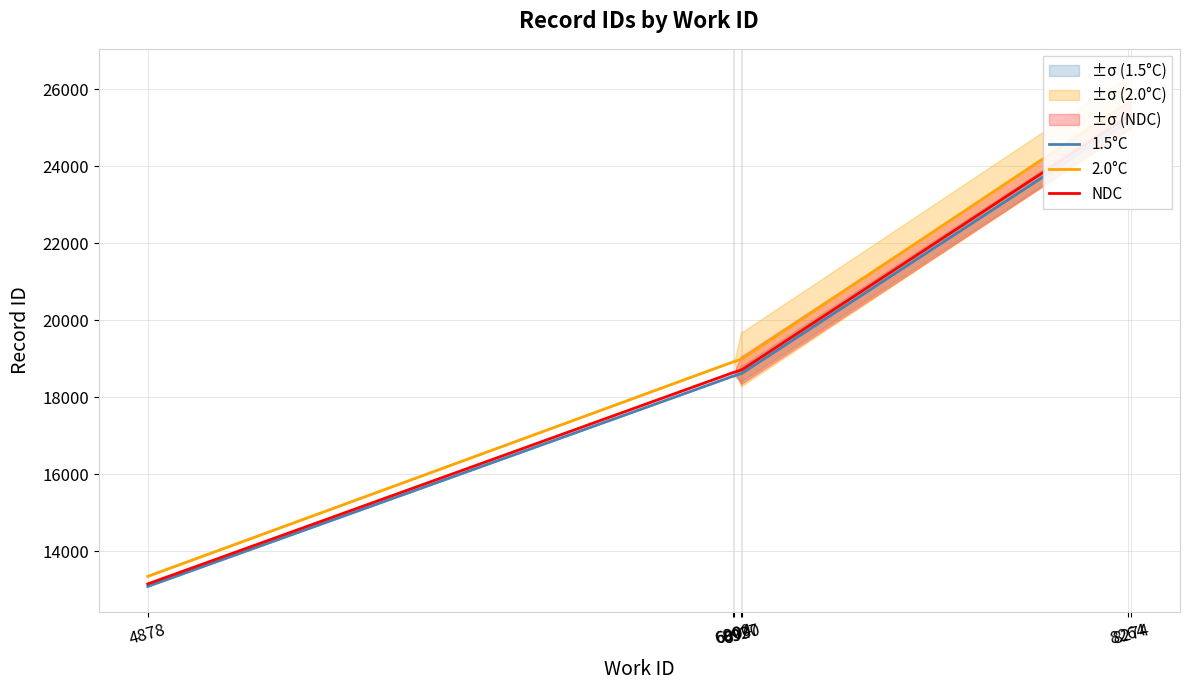

What is the value of the 1.5°C point at the 1st from the left?

13083.0